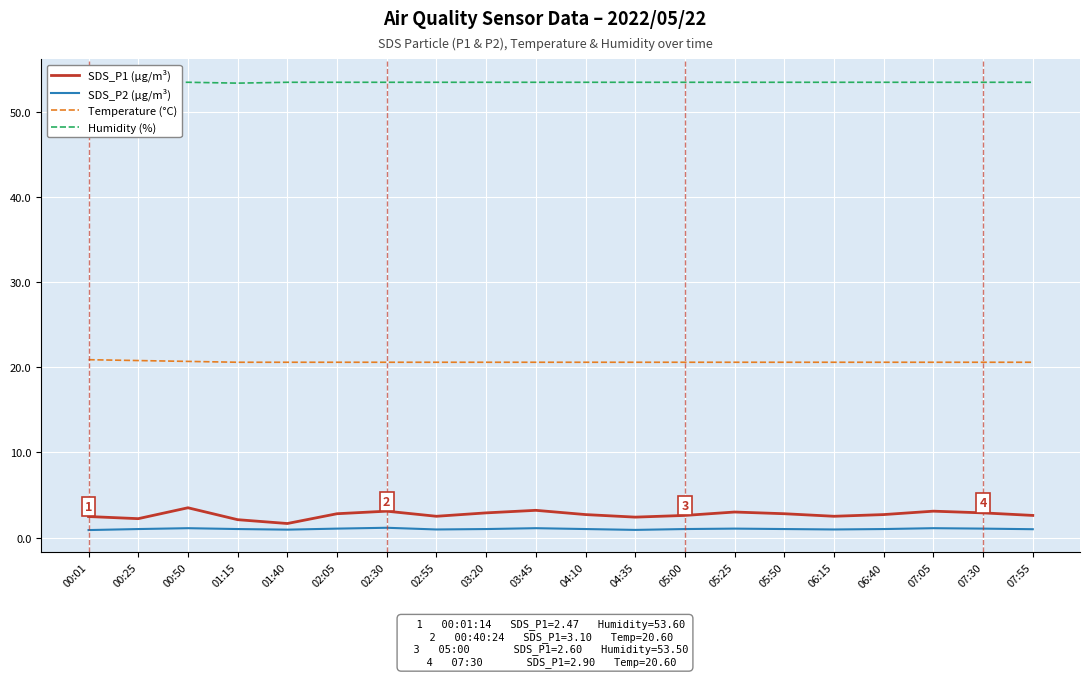

What value does the SDS_P1 (µg/m³) series have at 00:50?

3.5